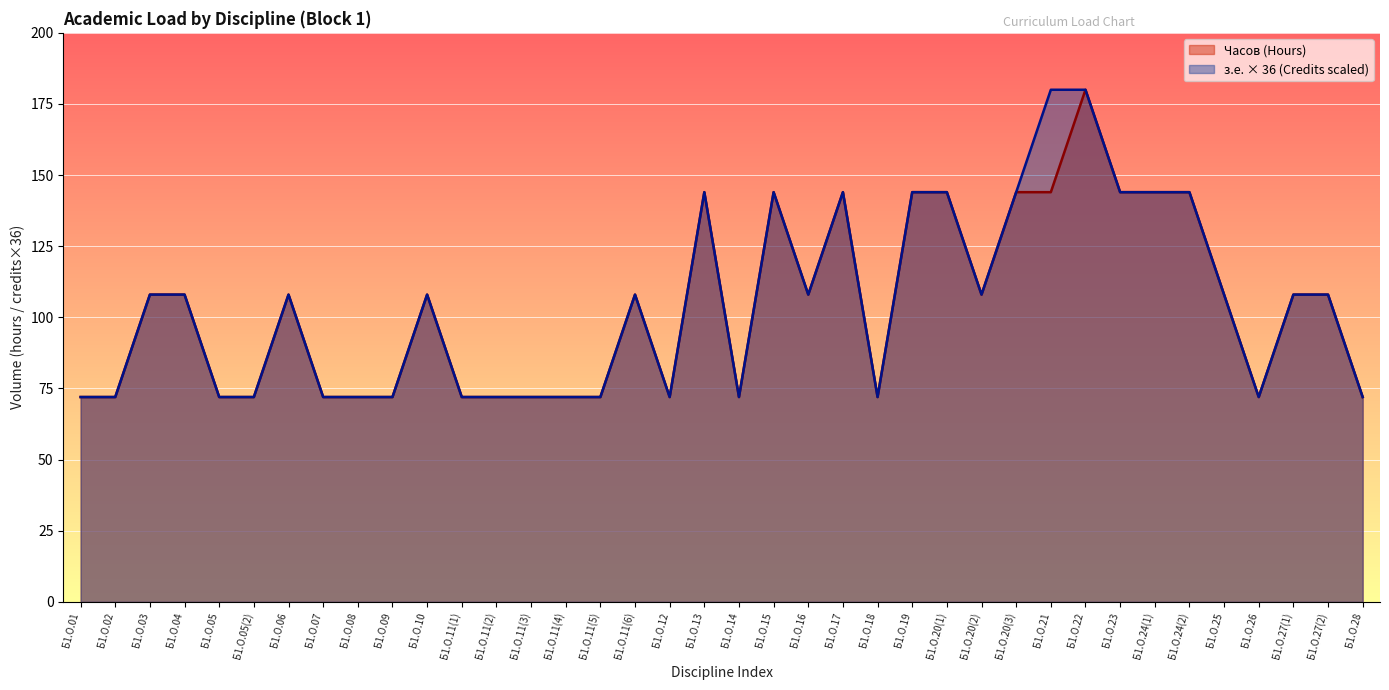

The з.е. (Credits) series shows 30 at Б1.О.11(4). True or false?

False